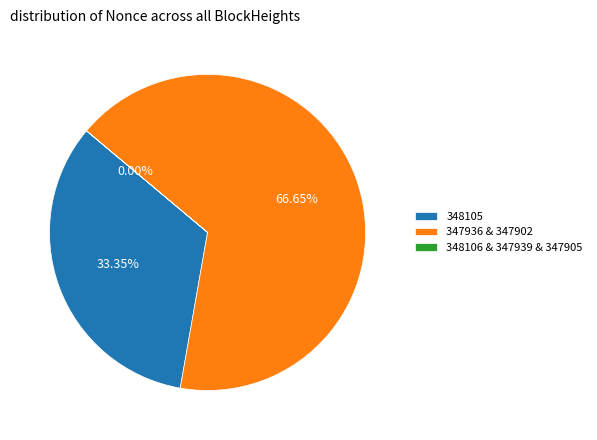

Is there any slice that represents more than half of the pie?

Yes